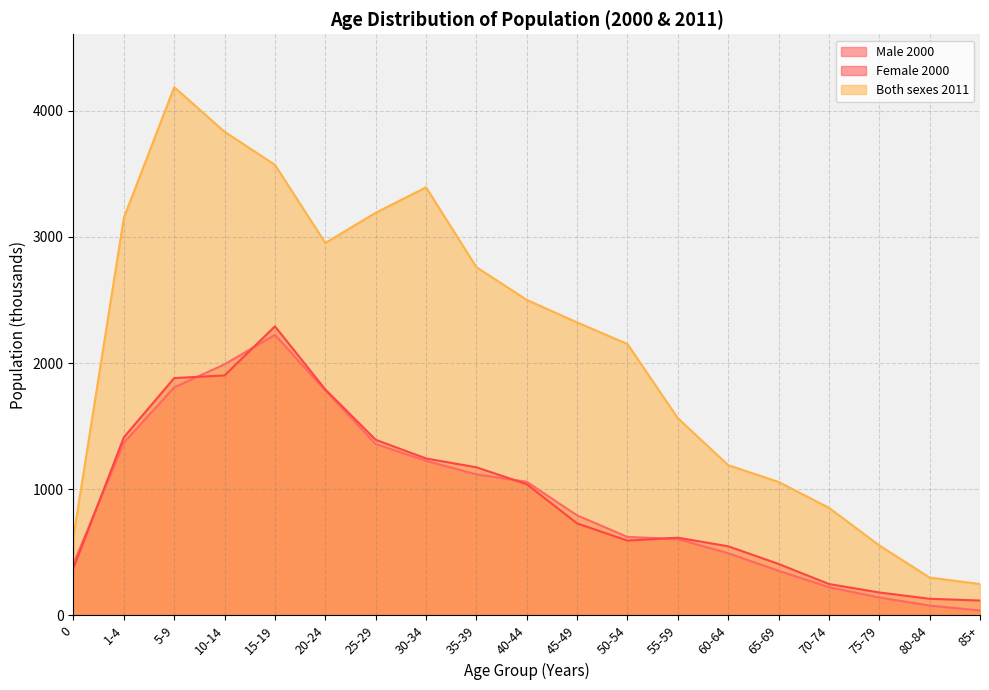

Reading left to right, what are all the values shown in this chart?

Male 2000: 0=411	1-4=1369	5-9=1808	10-14=1990	15-19=2224	20-24=1783	25-29=1359	30-34=1225	35-39=1118	40-44=1059	45-49=793	50-54=622	55-59=605	60-64=493	65-69=354	70-74=224	75-79=142	80-84=78	85+=39
Female 2000: 0=376	1-4=1412	5-9=1881	10-14=1902	15-19=2291	20-24=1791	25-29=1392	30-34=1244	35-39=1174	40-44=1040	45-49=729	50-54=593	55-59=616	60-64=548	65-69=408	70-74=249	75-79=182	80-84=132	85+=118
Both sexes 2011: 0=627	1-4=3151	5-9=4187	10-14=3833	15-19=3571	20-24=2952	25-29=3191	30-34=3393	35-39=2760	40-44=2501	45-49=2322	50-54=2151	55-59=1563	60-64=1191	65-69=1058	70-74=853	75-79=555	80-84=300	85+=249